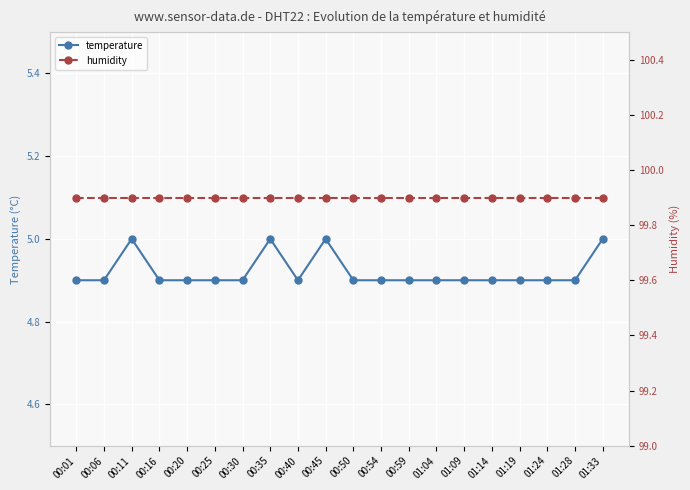

Is the value of humidity at 01:33 greater than the value of temperature at 00:01?

Yes